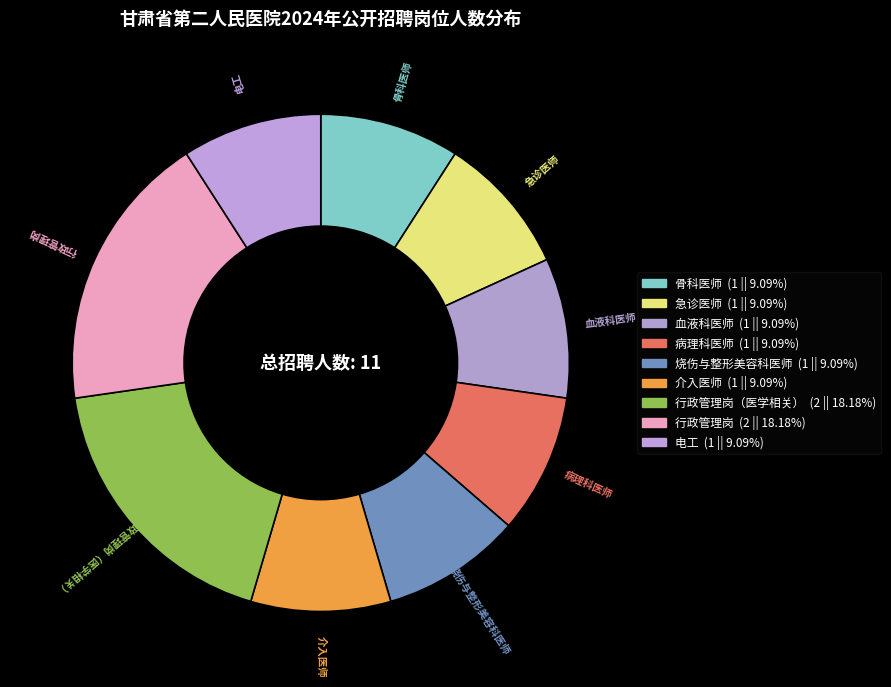

Does 电工 account for over 50% of the chart?

No